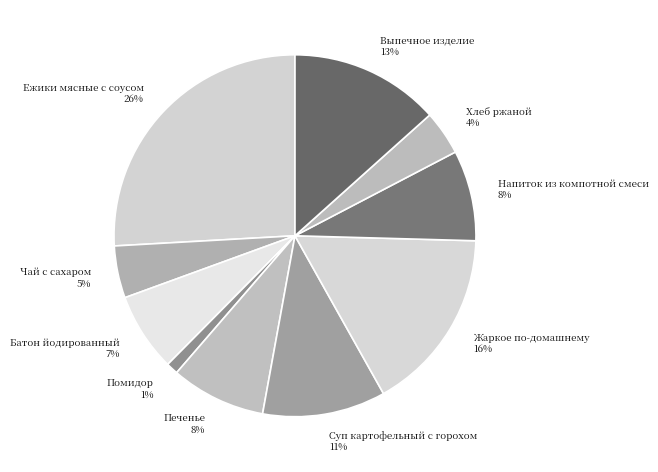

Does Хлеб ржаной account for over 50% of the chart?

No